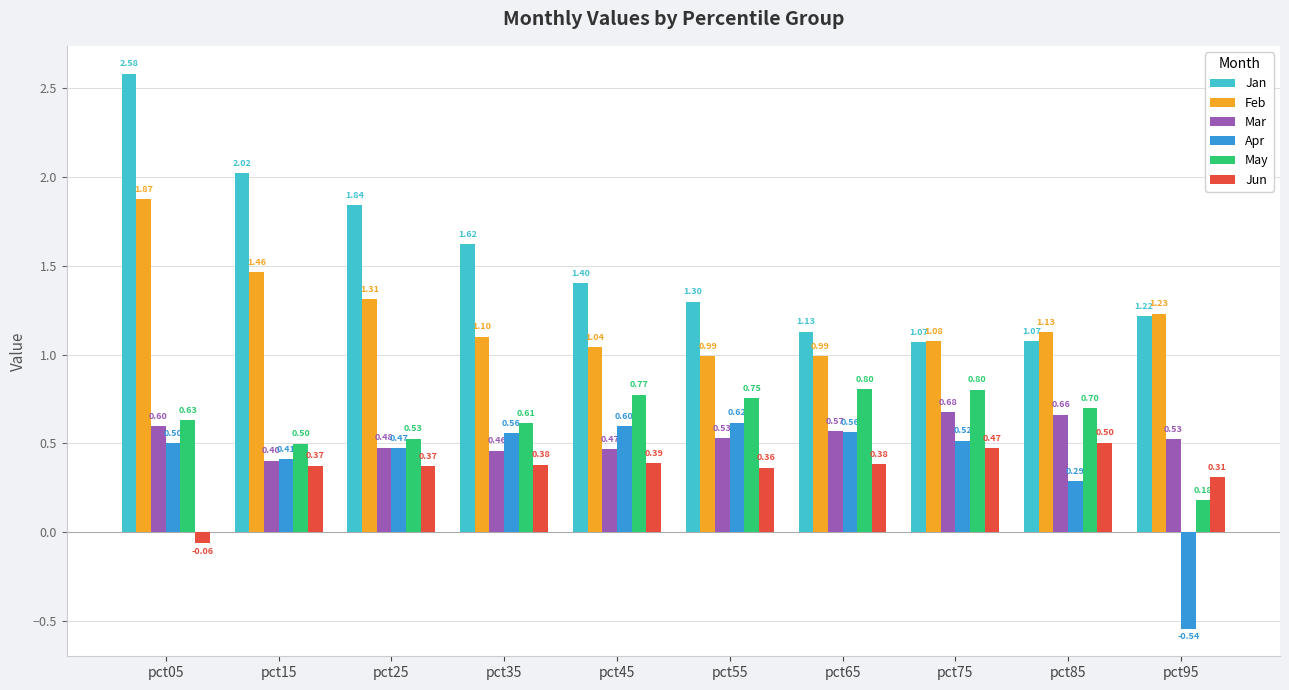

At which label is Jun closest to 0?

pct05